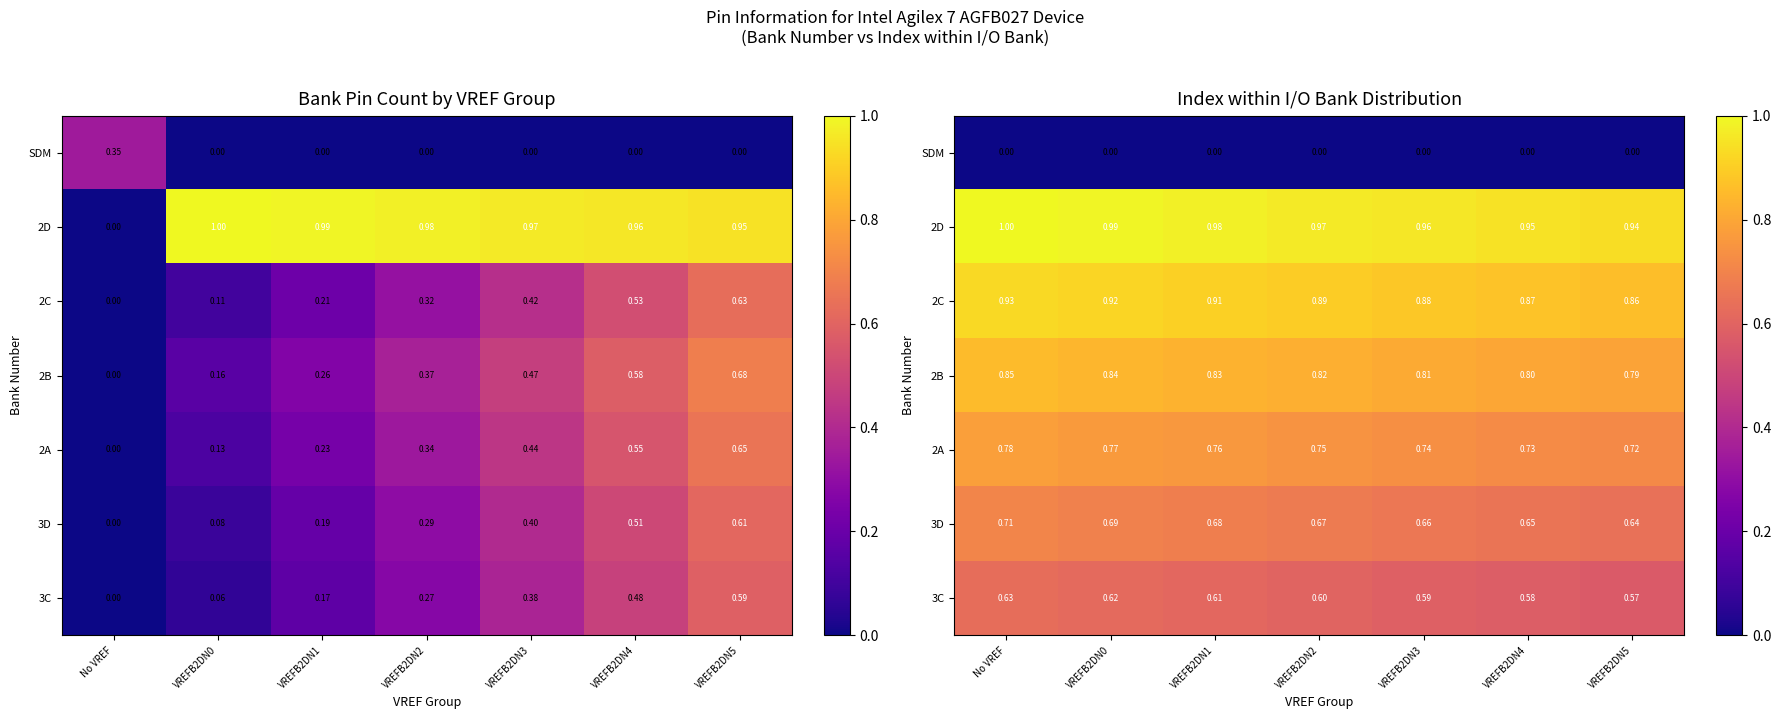

What is the spread (max minus min) of values at VREFB2DN0?

1.0